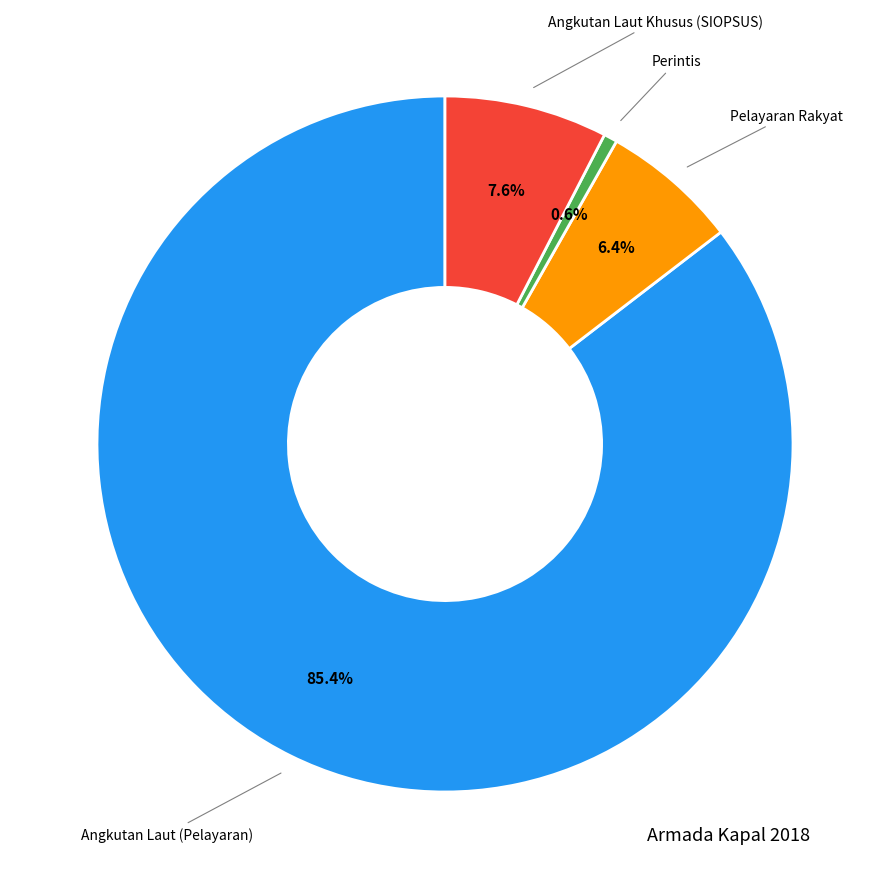

How many slices are in this pie chart?

4